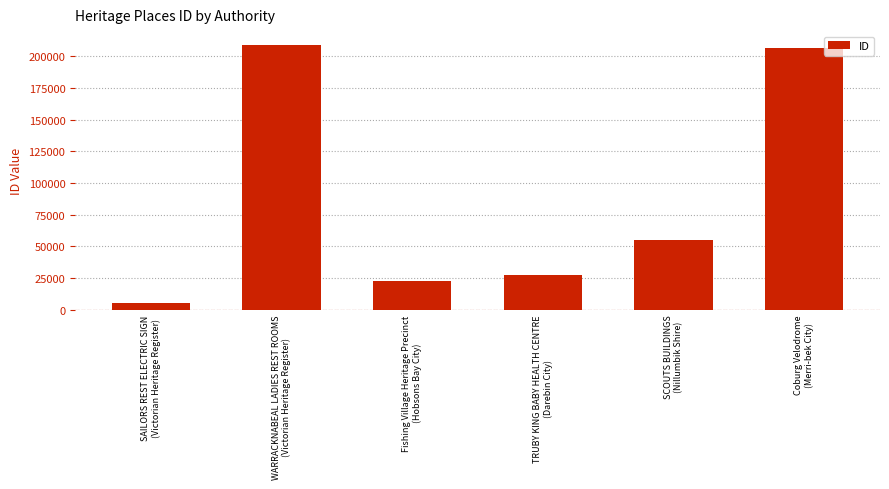

At which label does the data first exceed 55202?

WARRACKNABEAL LADIES REST ROOMS
(Victorian Heritage Register)